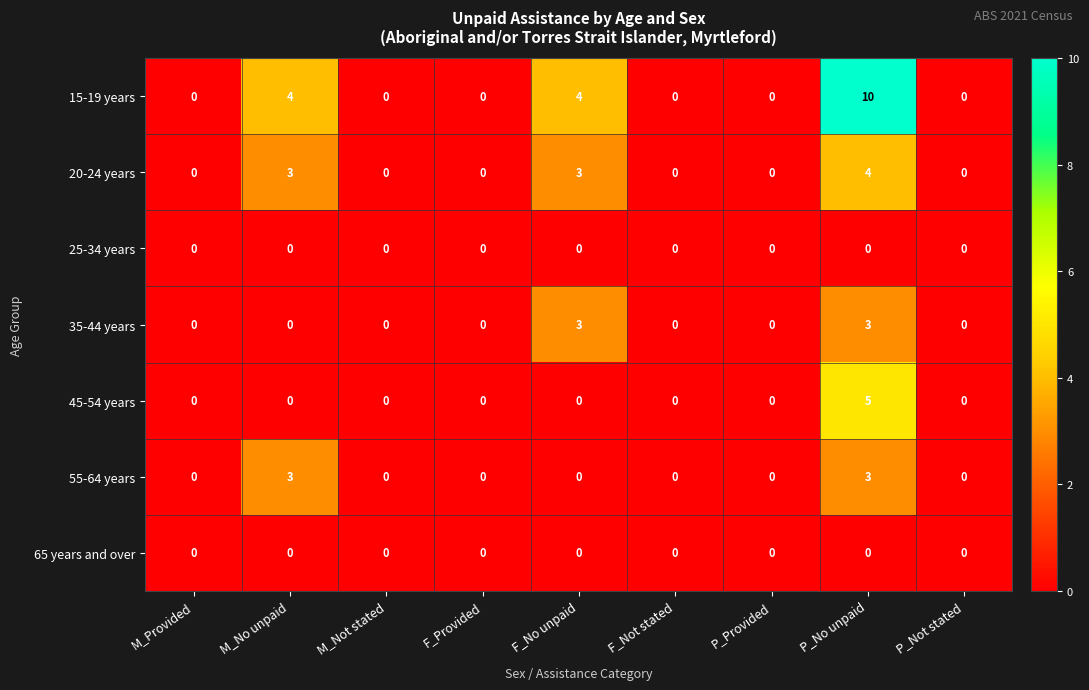

True or false: 45-54 years has a value of 3 at M_Not stated.

False